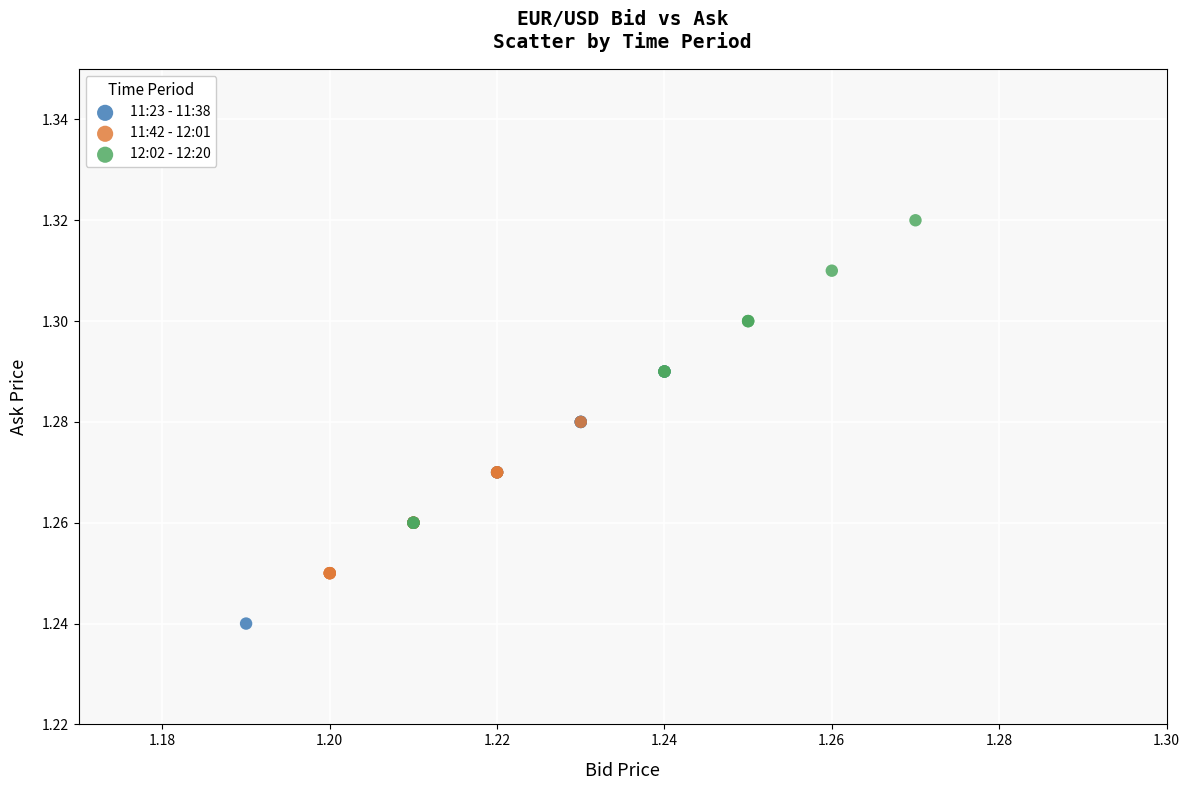

Which series contains the lowest Y value?

11:23 - 11:38